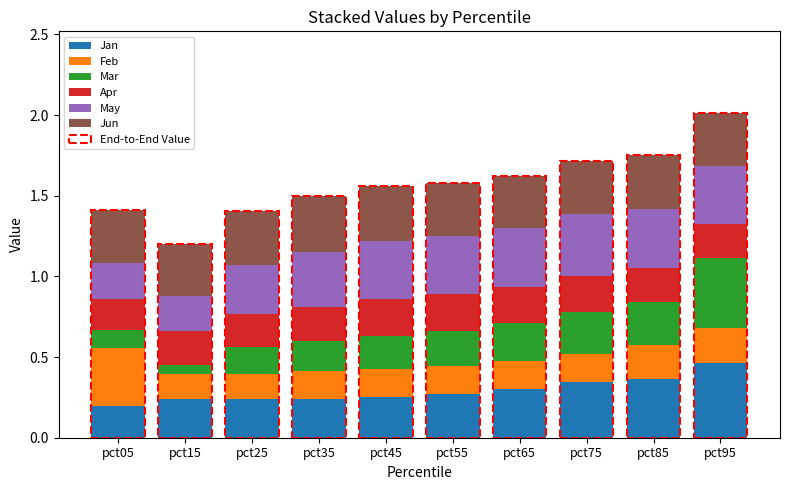

How many bars are there in total?

10